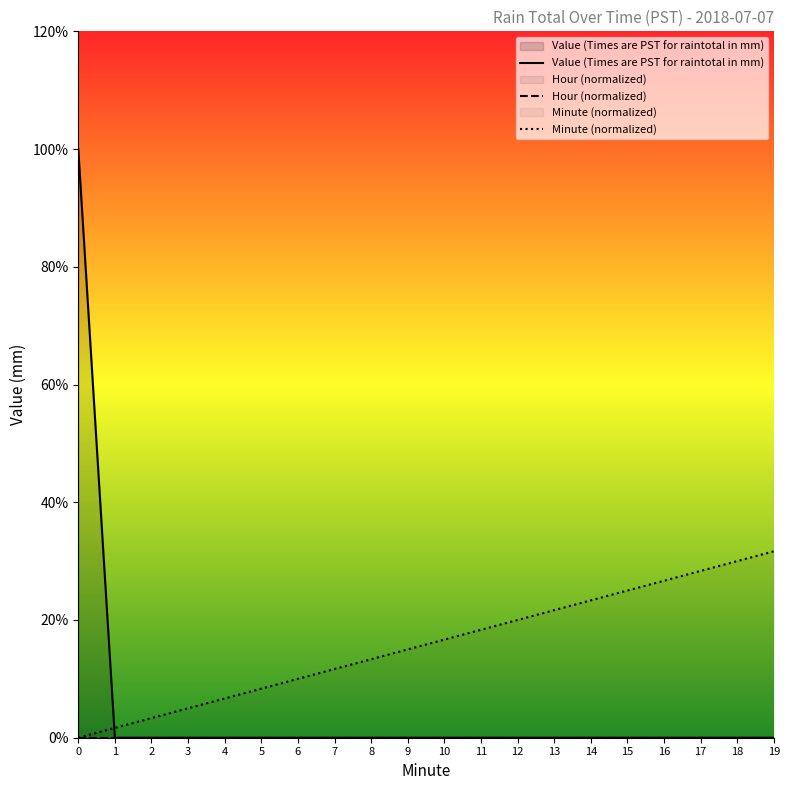

How many data points does each series have?

20